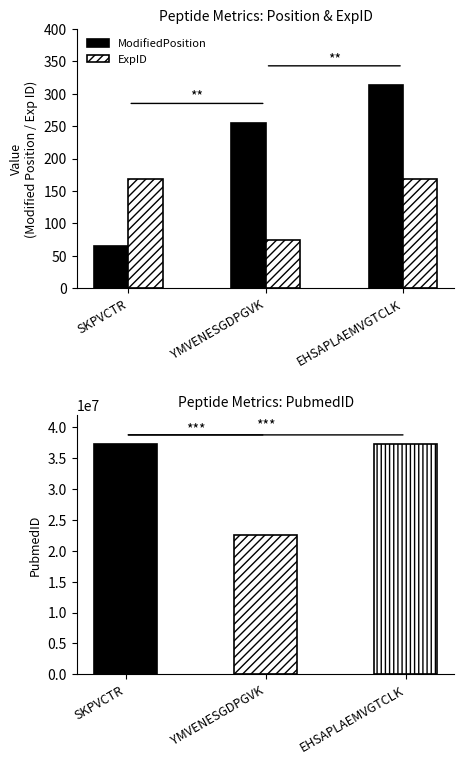

Does the chart contain stacked bars?

No